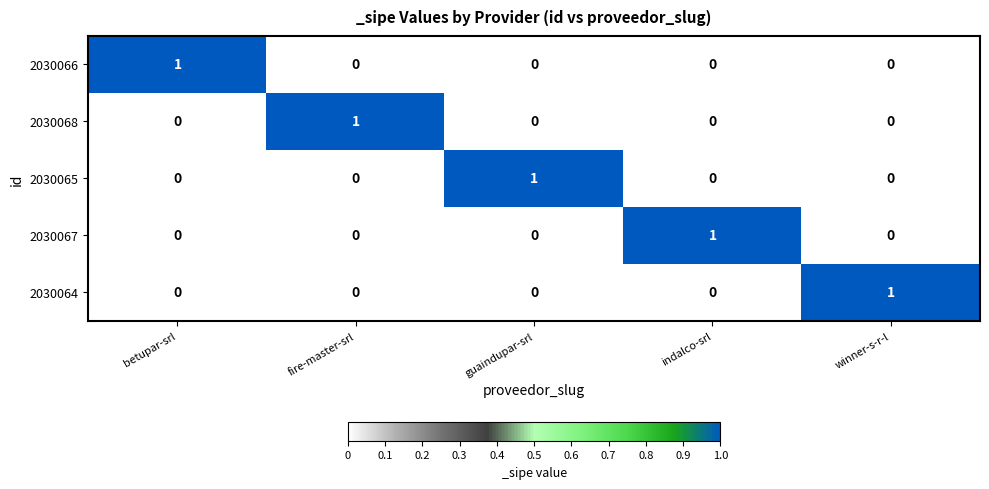

At how many categories does at least one series exceed 0?

5